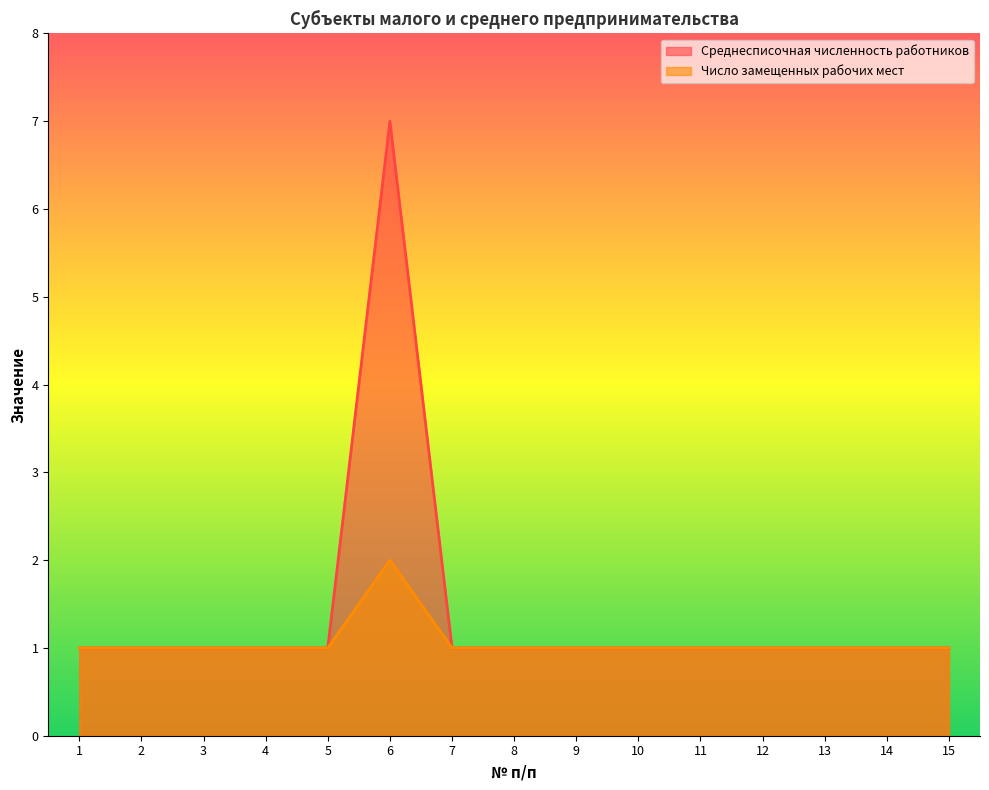

At which label is Среднесписочная численность работников closest to 4?

1